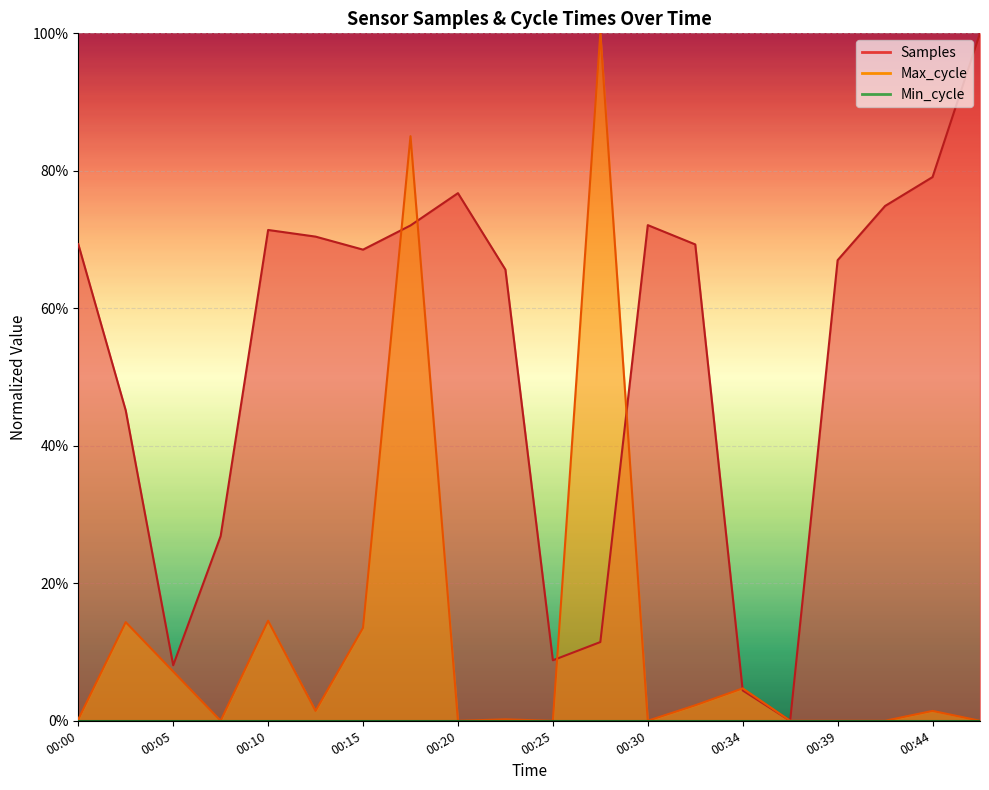

Rank the categories by Samples value from lowest to highest.

00:37, 00:34, 00:05, 00:25, 00:27, 00:08, 00:03, 00:22, 00:39, 00:15, 00:32, 00:00, 00:12, 00:10, 00:17, 00:30, 00:42, 00:20, 00:44, 00:47